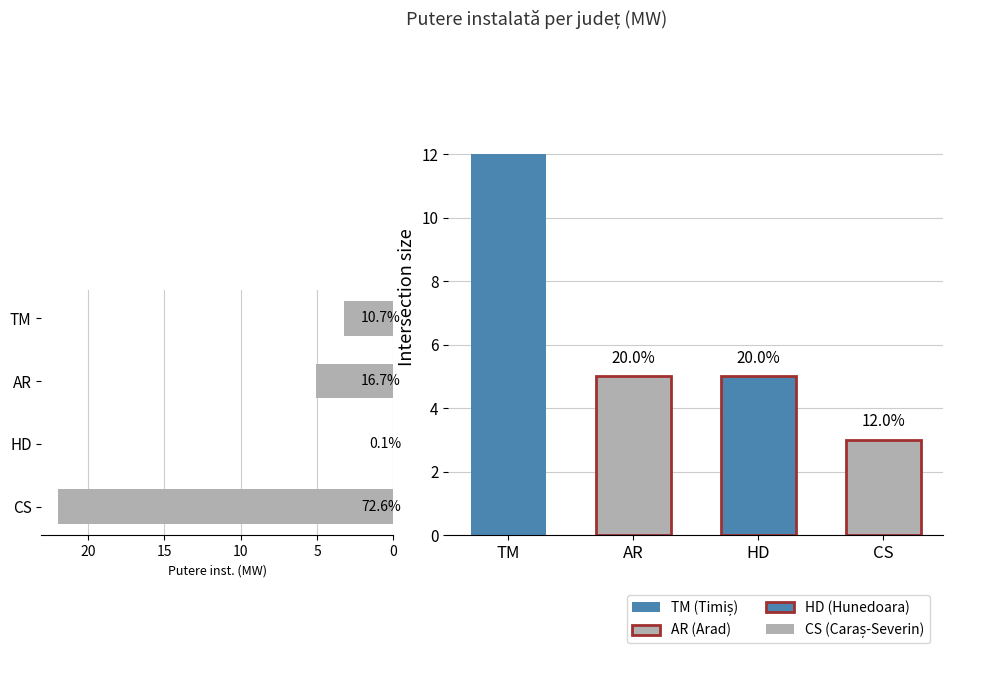

Does the chart contain any negative values?

No